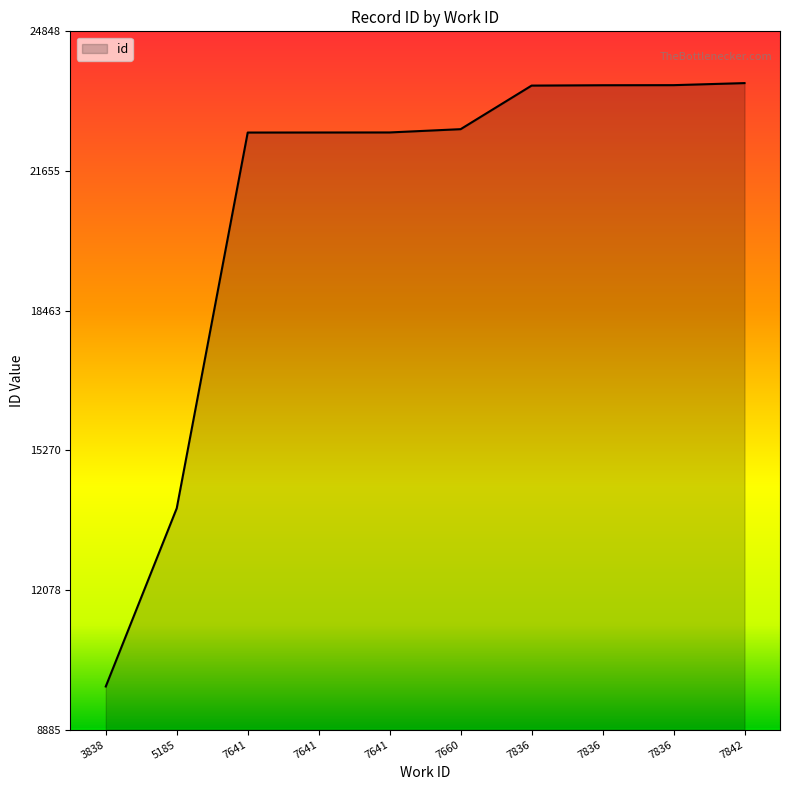

Is it true that the value at 7836 is 5571?

False